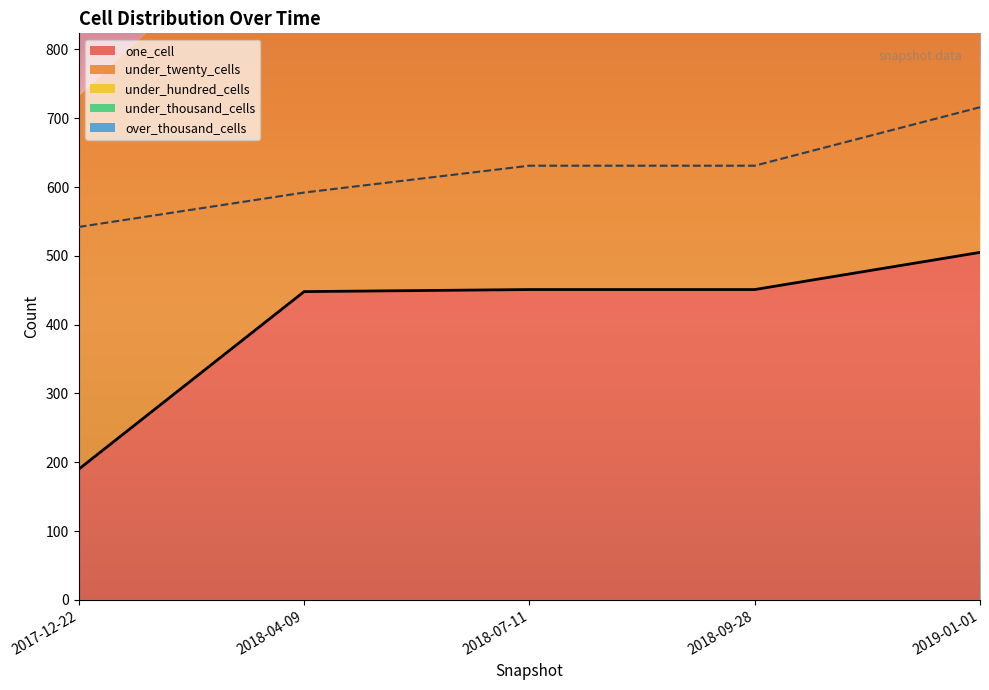

Which label corresponds to the largest value in the chart?

2019-01-01